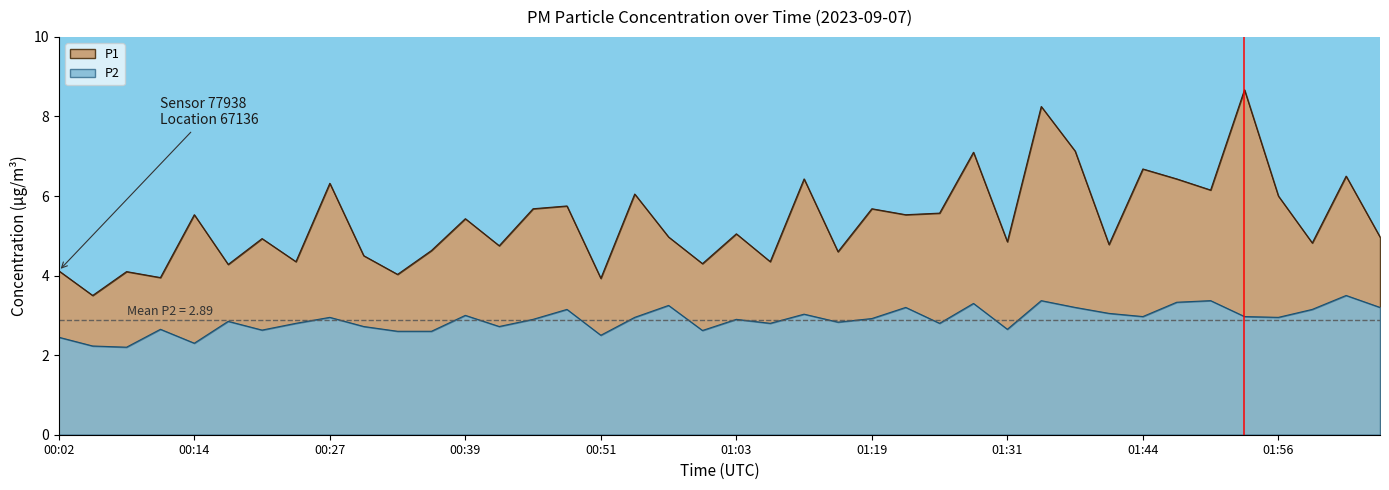

Reading right to left, transcribe all the data shown in this chart.

P1: 02:05=5.0	02:02=6.5	01:59=4.8	01:56=6.0	01:53=8.7	01:50=6.2	01:47=6.4	01:44=6.7	01:41=4.8	01:38=7.1	01:35=8.2	01:31=4.8	01:28=7.1	01:25=5.6	01:22=5.5	01:19=5.7	01:16=4.6	01:13=6.4	01:10=4.3	01:03=5.0	01:00=4.3	00:57=5.0	00:54=6.0	00:51=3.9	00:48=5.8	00:45=5.7	00:42=4.8	00:39=5.4	00:36=4.6	00:33=4.0	00:30=4.5	00:27=6.3	00:23=4.3	00:20=4.9	00:17=4.3	00:14=5.5	00:11=4.0	00:08=4.1	00:05=3.5	00:02=4.1
P2: 02:05=3.2	02:02=3.5	01:59=3.1	01:56=3.0	01:53=3.0	01:50=3.4	01:47=3.3	01:44=3.0	01:41=3.0	01:38=3.2	01:35=3.4	01:31=2.6	01:28=3.3	01:25=2.8	01:22=3.2	01:19=2.9	01:16=2.8	01:13=3.0	01:10=2.8	01:03=2.9	01:00=2.6	00:57=3.2	00:54=3.0	00:51=2.5	00:48=3.1	00:45=2.9	00:42=2.7	00:39=3.0	00:36=2.6	00:33=2.6	00:30=2.7	00:27=3.0	00:23=2.8	00:20=2.6	00:17=2.9	00:14=2.3	00:11=2.6	00:08=2.2	00:05=2.2	00:02=2.5